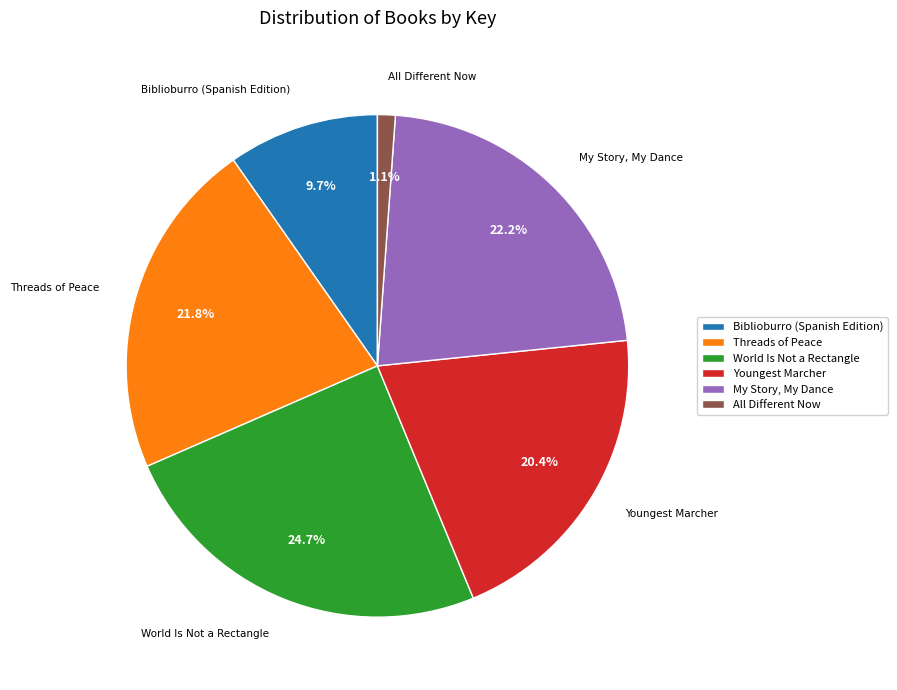

Rank the categories by value from lowest to highest.

All Different Now, Biblioburro (Spanish Edition), Youngest Marcher, Threads of Peace, My Story, My Dance, World Is Not a Rectangle